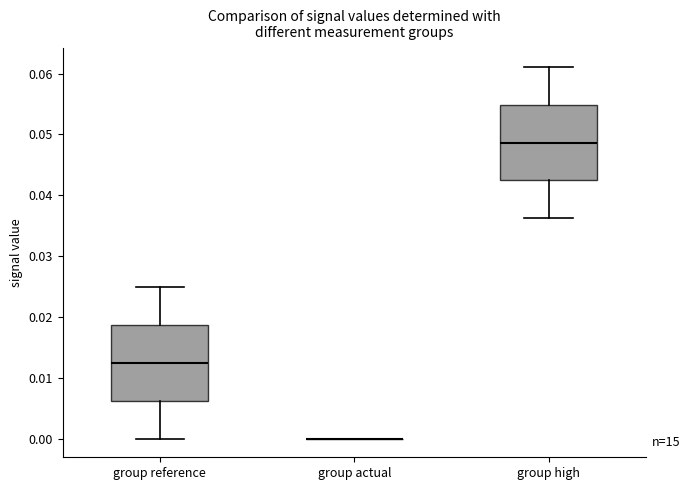

Reading left to right, read every box against the y-axis: the position of its median line, the range the box covers, and the ends of its whiskers. The values are not printed on the chart, so give them approximately, as read against the axis.

group reference: median 0.012, box 0.006 to 0.019, whiskers 0.000 to 0.025
group actual: box collapsed to a line at 0.000, whiskers 0.000 to 0.000
group high: median 0.049, box 0.042 to 0.055, whiskers 0.036 to 0.061